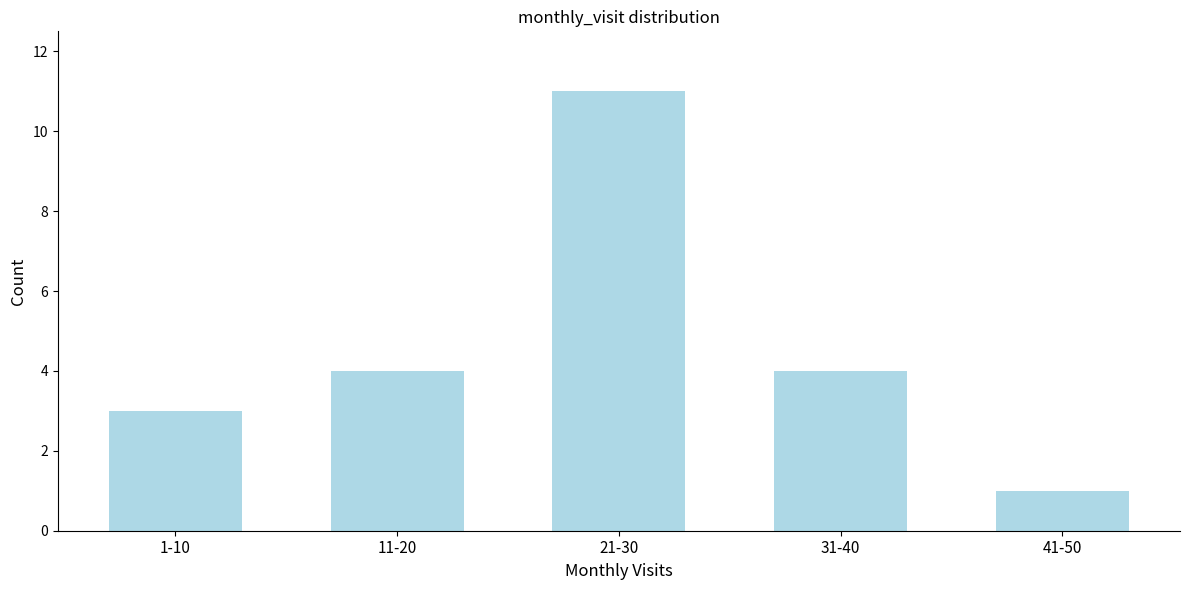

Reading right to left, list all the values displayed in this chart.

1	4	11	4	3